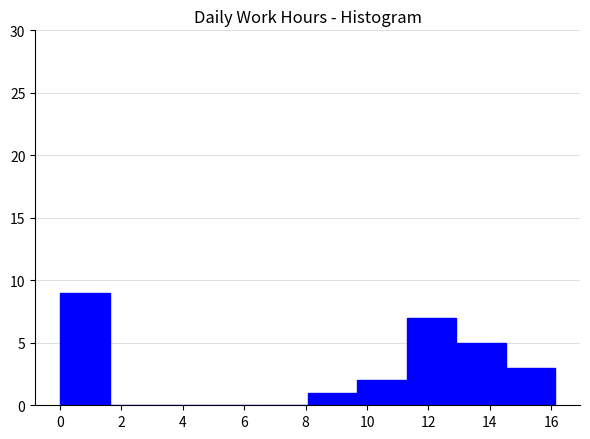

Reading left to right, list every bar in this chart as the range it spans on the x-axis followed by its height. Neither the bar edges nor the heights are printed on the chart, so give them approximately, as read against the axes.

0.0 to 1.6: 9
1.6 to 3.2: 0
3.2 to 4.8: 0
4.8 to 6.4: 0
6.4 to 8.0: 0
8.0 to 9.6: 1
9.6 to 11.2: 2
11.2 to 13.0: 7
13.0 to 14.6: 5
14.6 to 16.2: 3